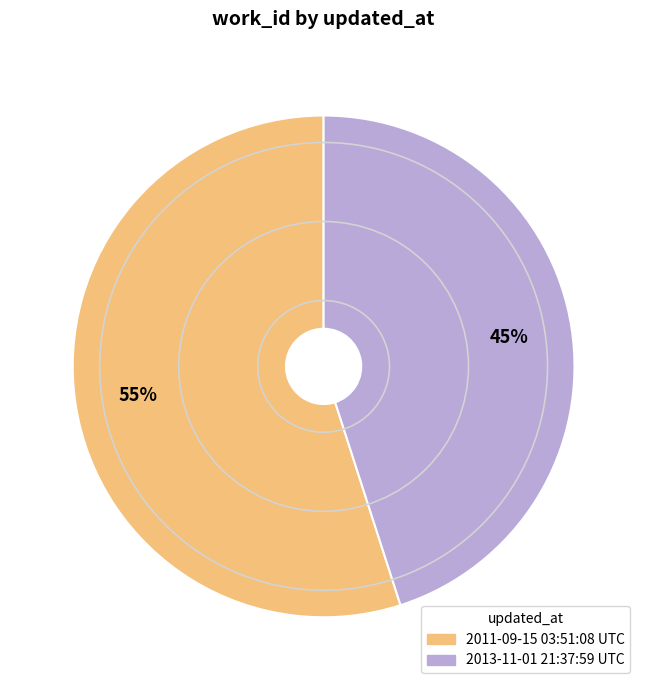

To the nearest percent, what is the difference between the largest and smallest slice percentages?

10%